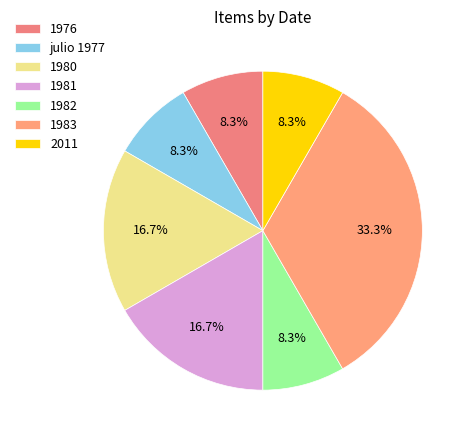

Combined, do 2011 and 1980 account for over 50%?

No